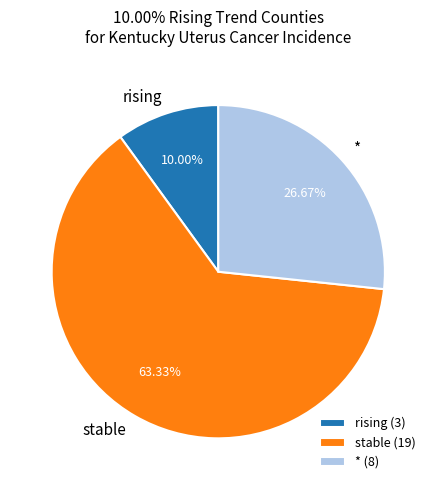

To the nearest percent, what is the difference between the largest and smallest slice percentages?

53%